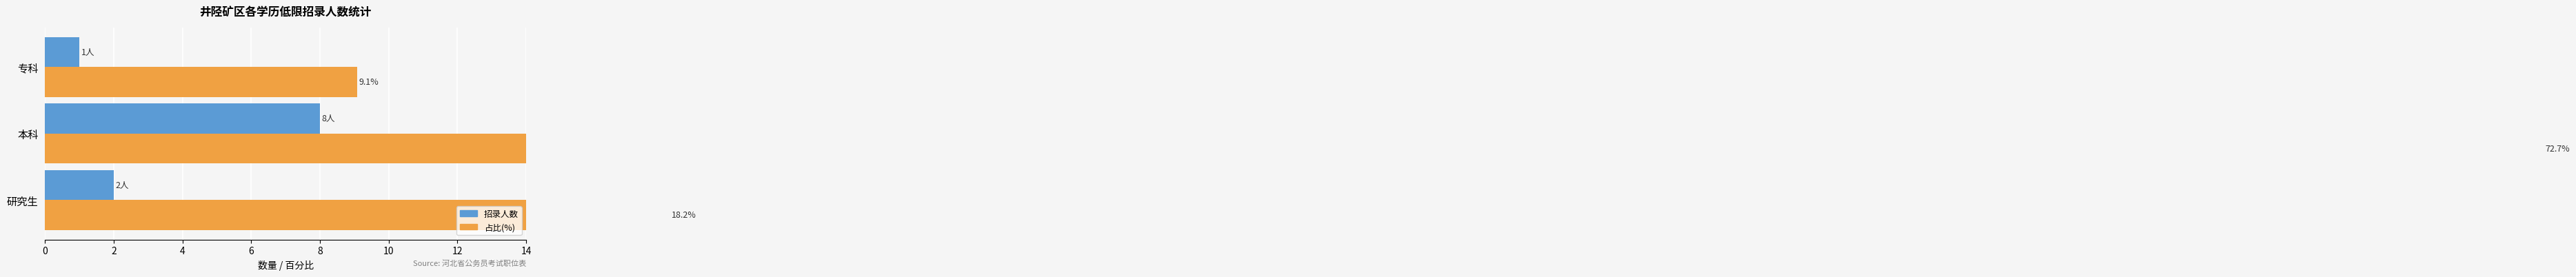

What is the minimum value shown in the chart?

1.0